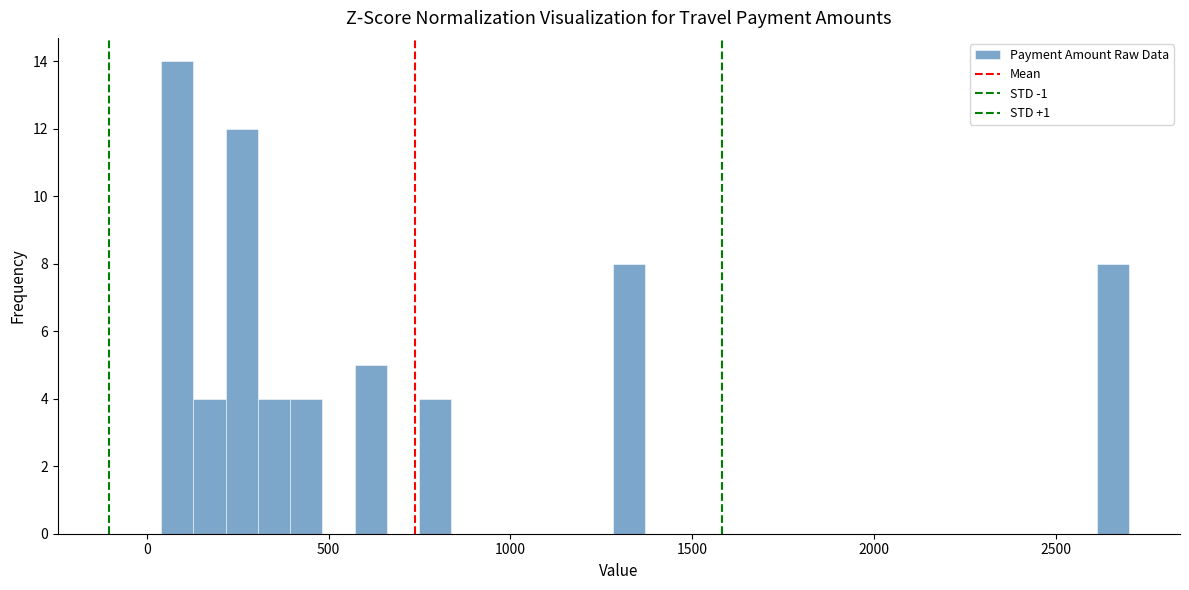

Read against the x-axis, roughly where is the centre of the tallest bar?

100